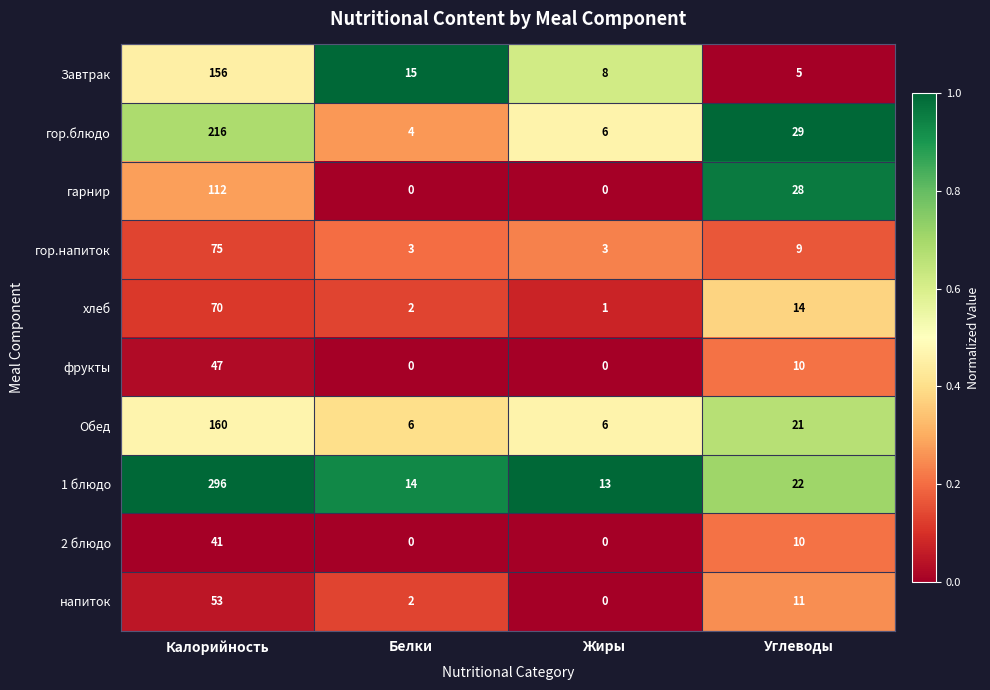

What is the difference between the highest and lowest values at Белки?

15